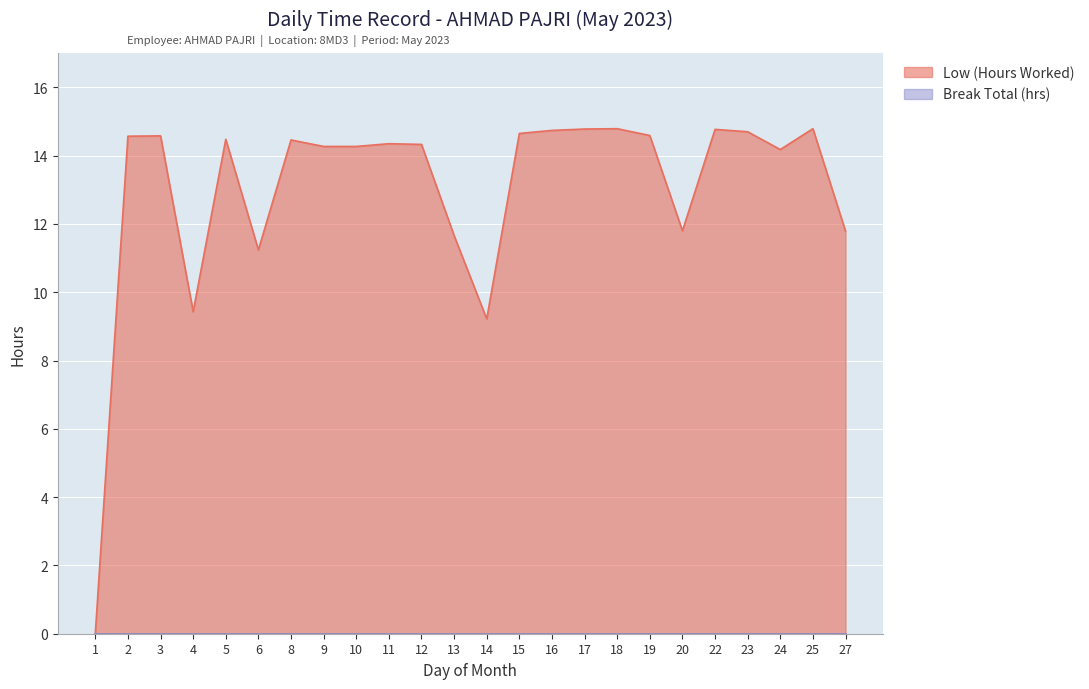

What is the ratio of the value at 17 to the value at 22?

1.0